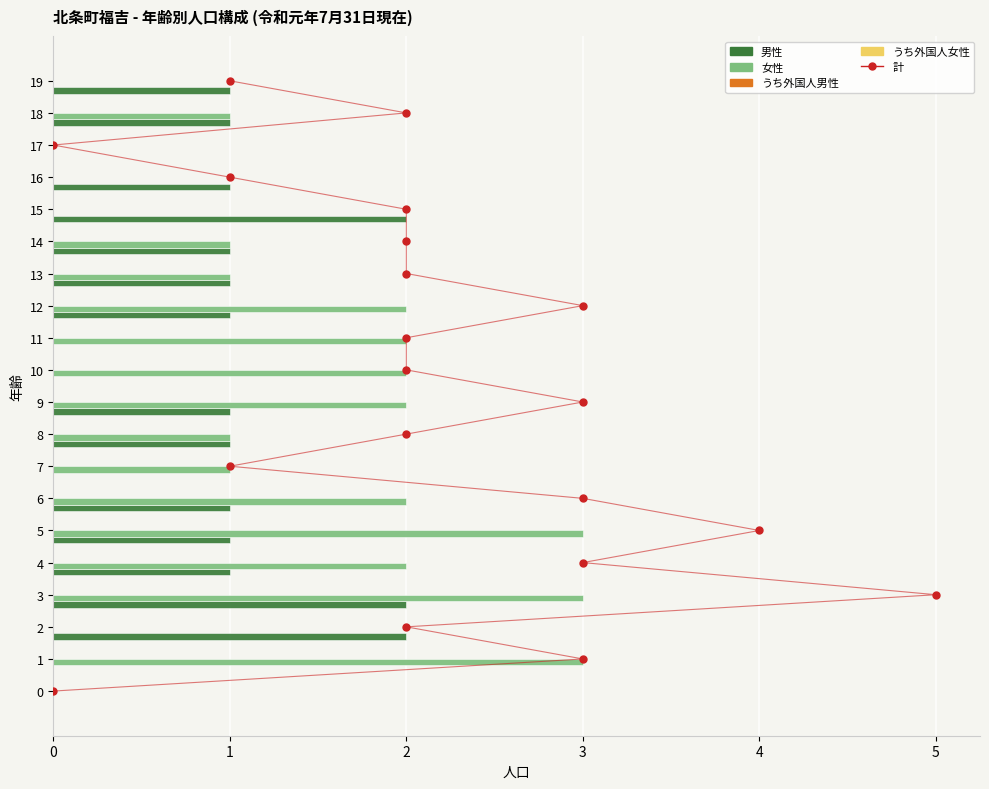

List the series in order of their peak value, highest first.

計, 女性, 男性, うち外国人男性, うち外国人女性